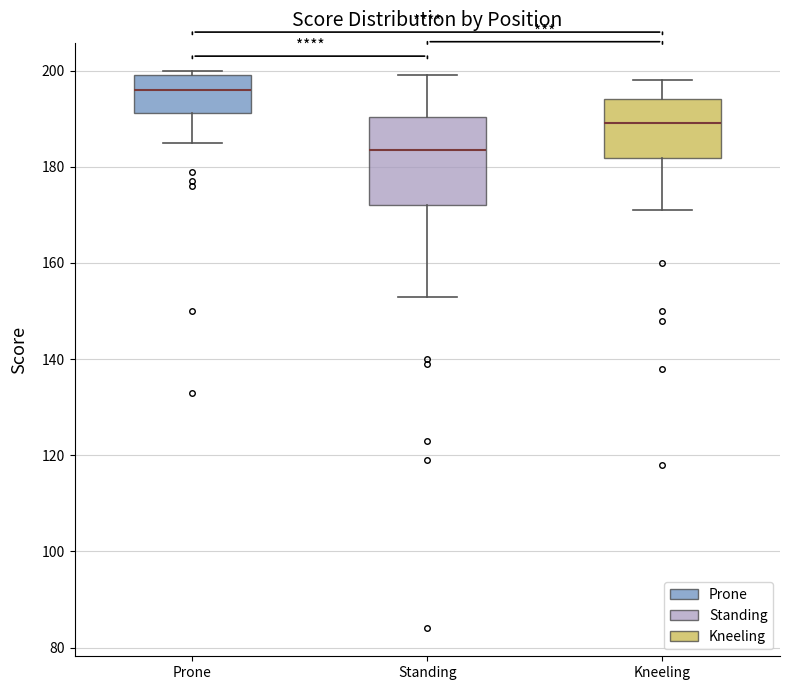

Where does the median line of the box for Standing sit on the y-axis? The values are not printed on the chart, so give them approximately, as read against the axis.

184